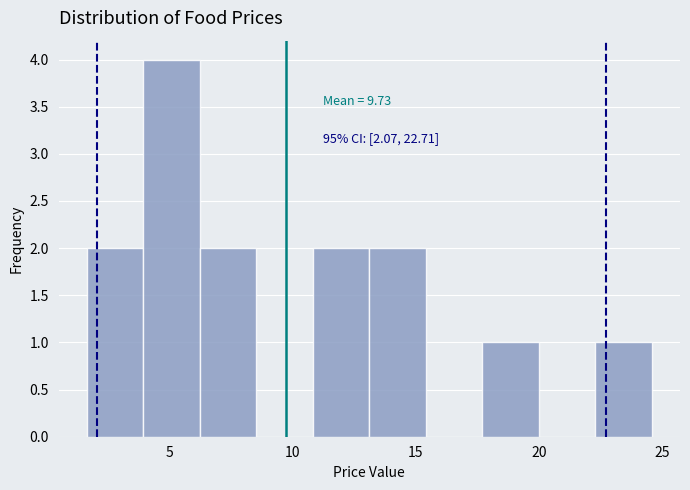

Which range on the x-axis has the tallest bar?

4.0 to 6.0